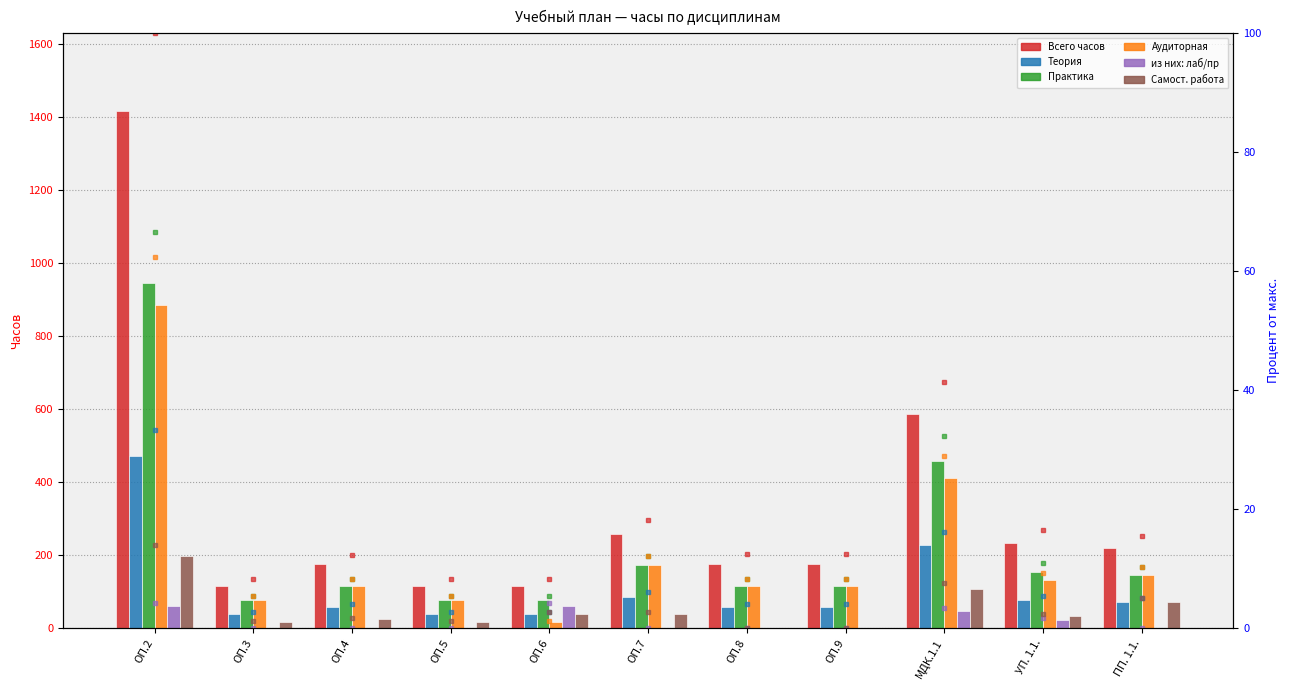

What is the difference between the maximum and minimum values in the Всего часов series?

1301.0